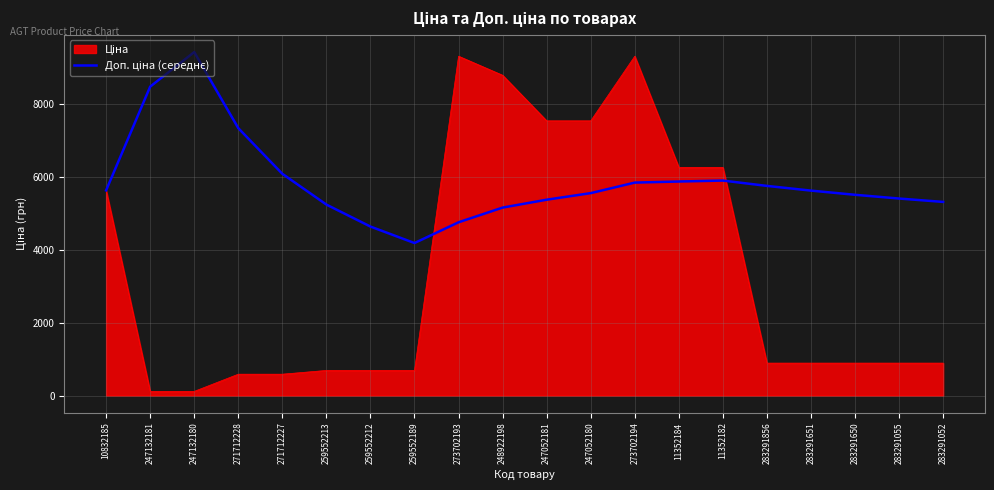

What is the total value across all series at 259552213?

5934.2